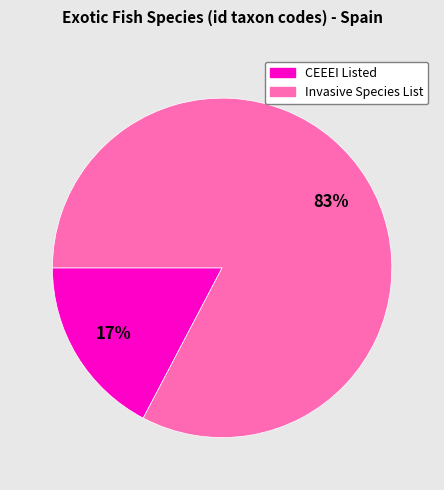

To the nearest percent, what is the average slice percentage?

50%